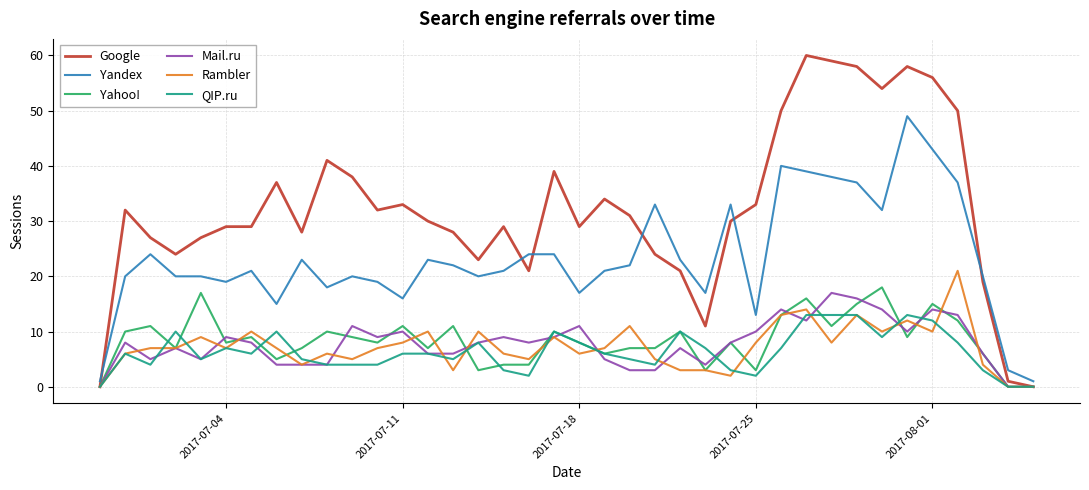

Which series has the widest spread of values?

Google